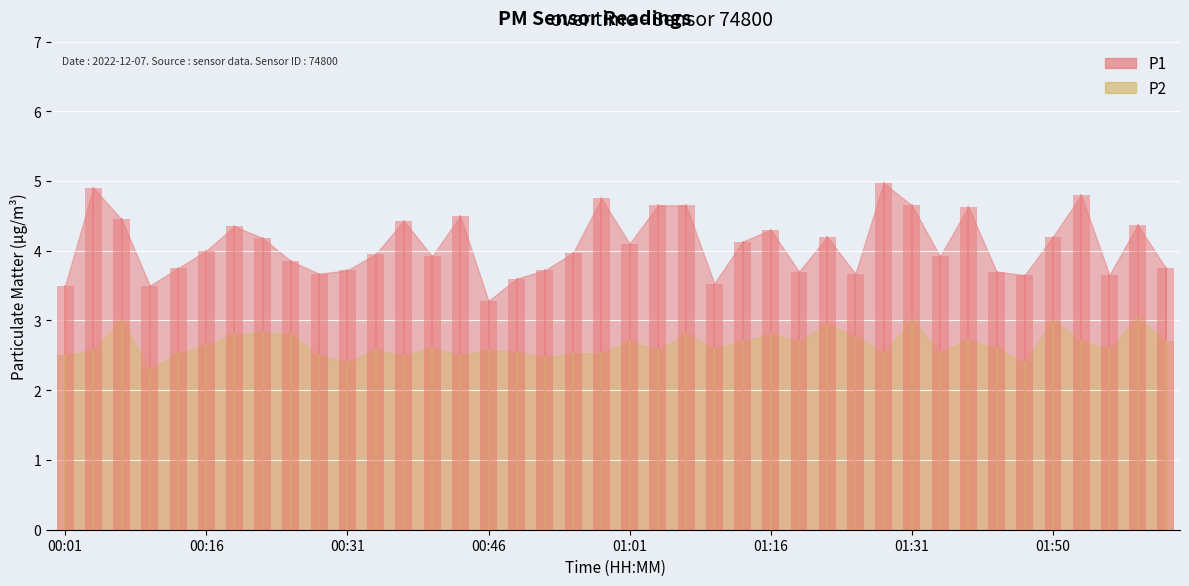

True or false: P2 has a value of 2.5 at 00:55.

True